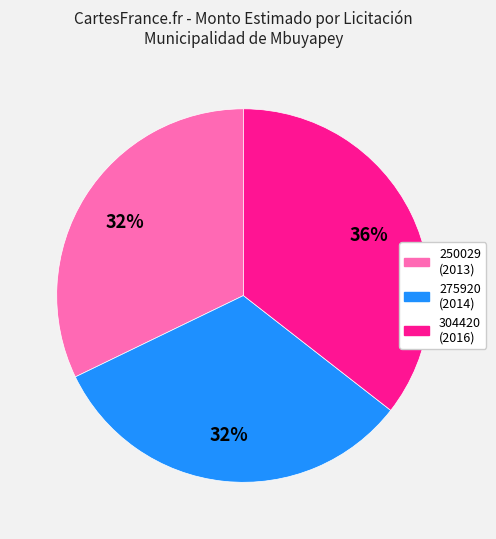

How many slices are in this pie chart?

3